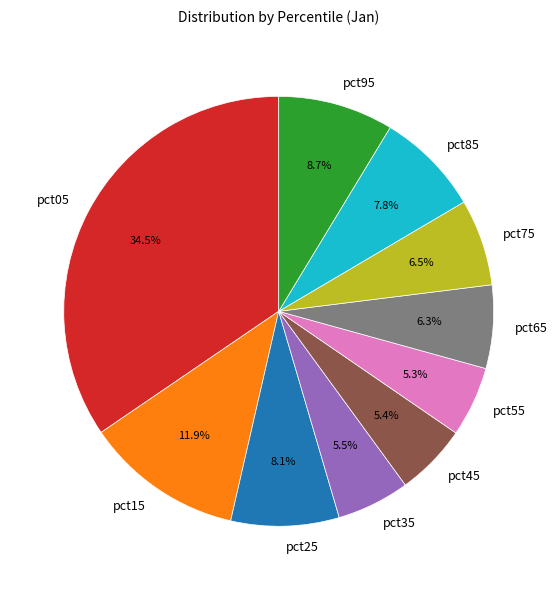

Is there a majority slice in this chart?

No